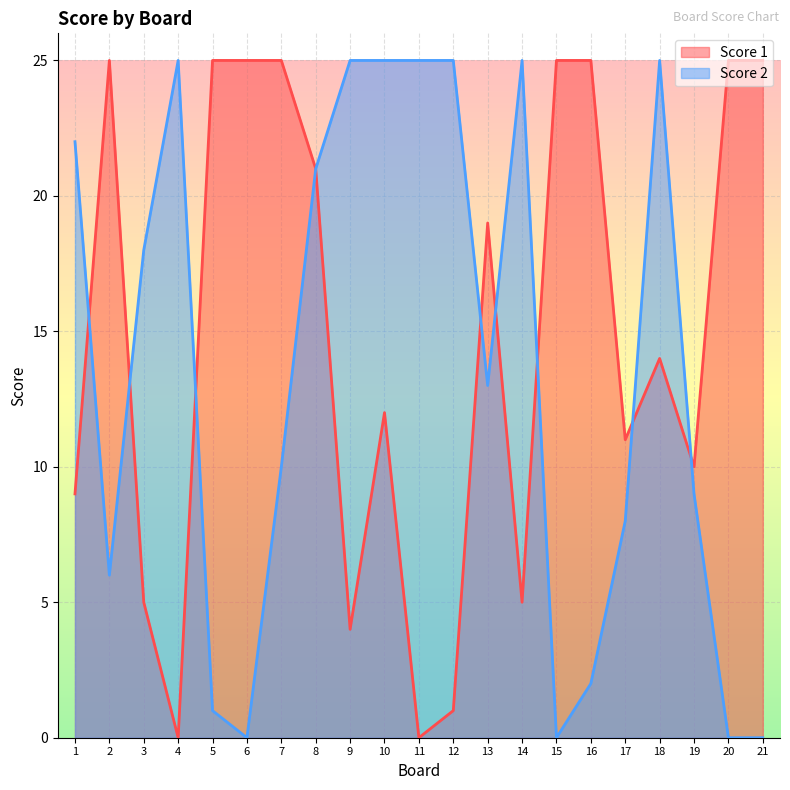

Reading left to right, what are all the values shown in this chart?

Score 1: 9	25	5	0	25	25	25	21	4	12	0	1	19	5	25	25	11	14	10	25	25
Score 2: 22	6	18	25	1	0	10	21	25	25	25	25	13	25	0	2	8	25	9	0	0